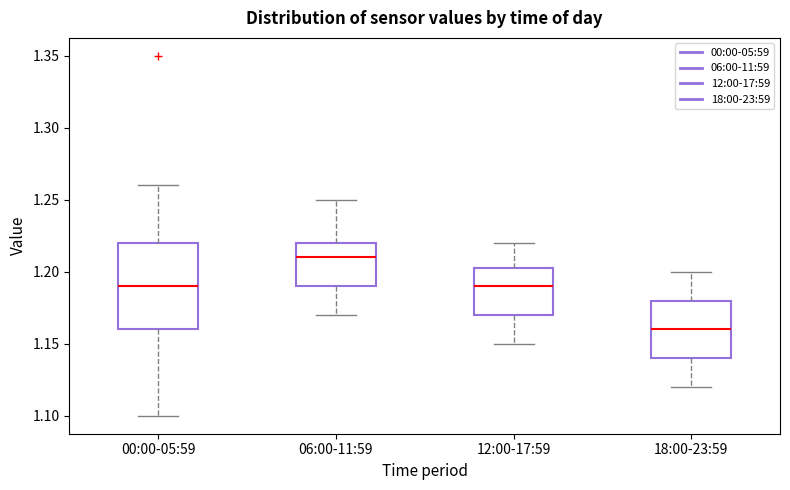

Where does the median line of the box for 00:00-05:59 sit on the y-axis? The values are not printed on the chart, so give them approximately, as read against the axis.

1.190